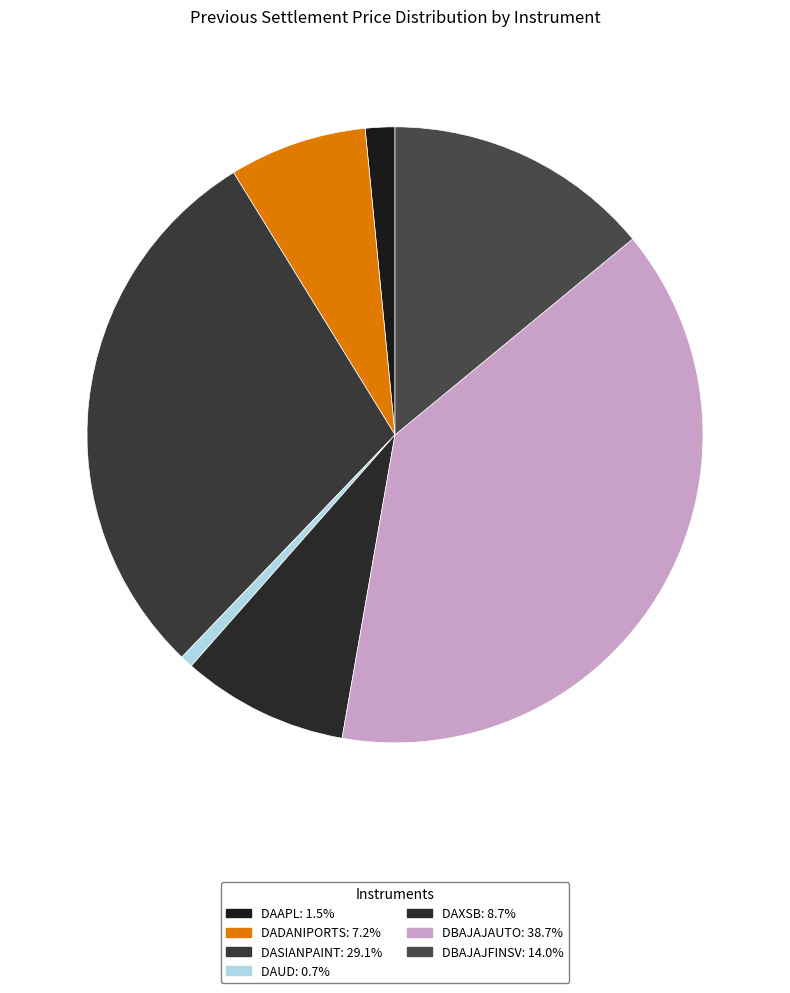

How many segments does this pie chart have?

7